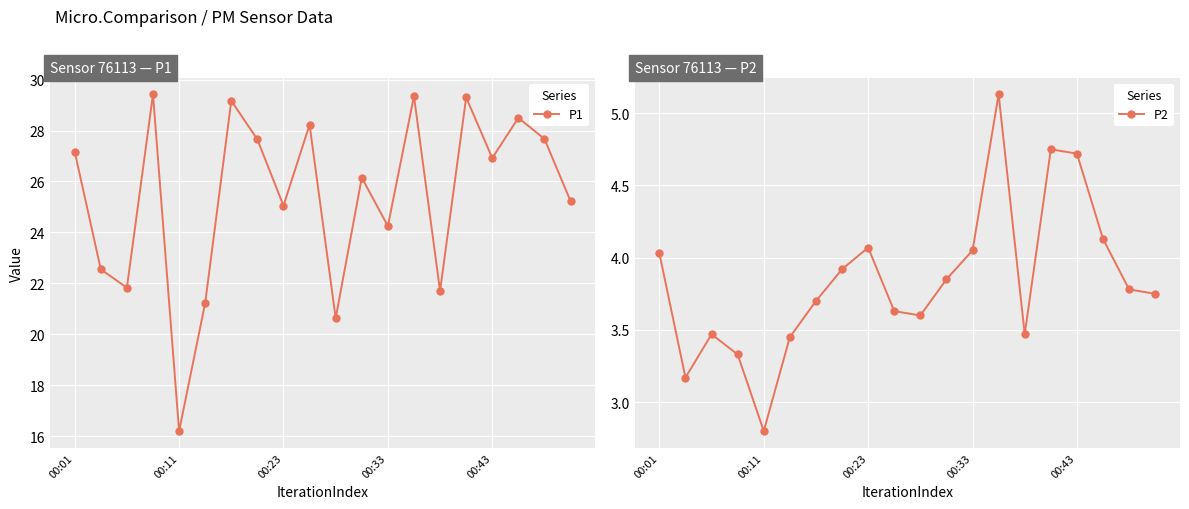

True or false: P1 has a value of 42.0 at 17.

False